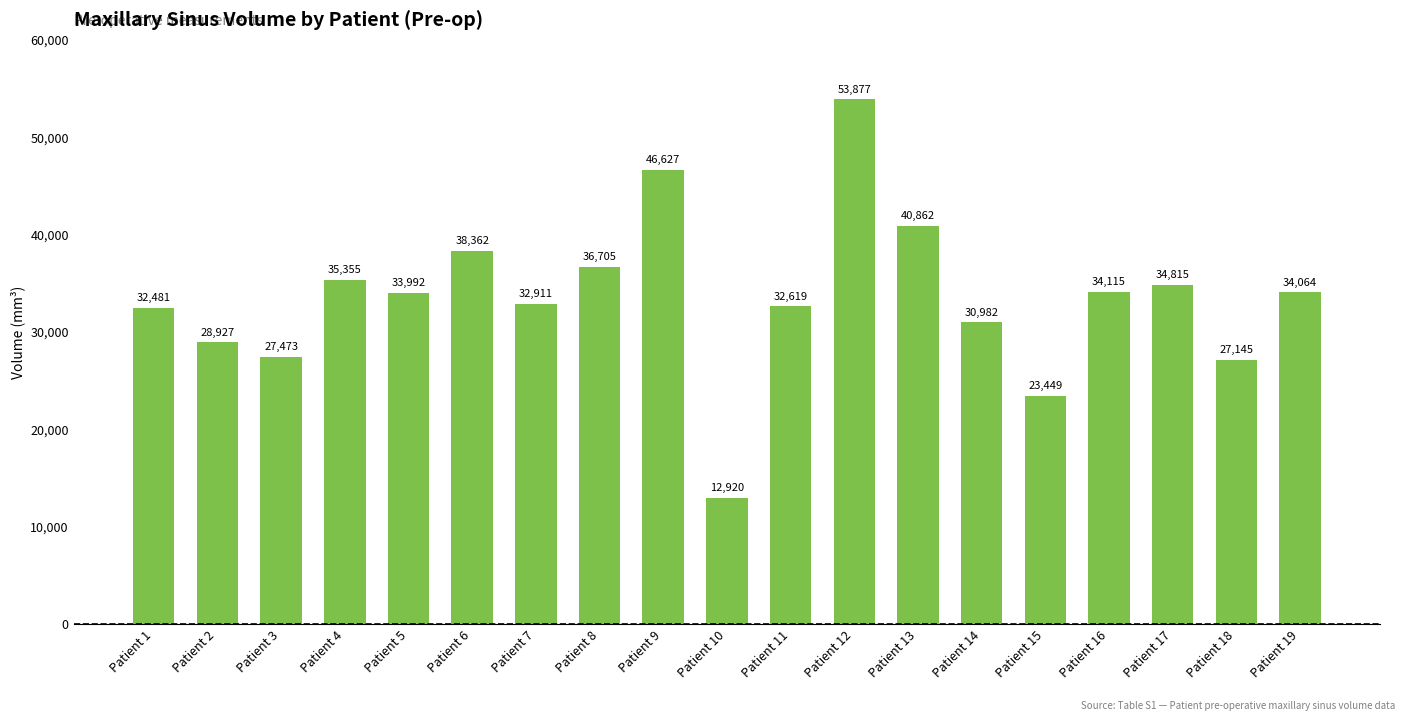

Approximately how many times larger is the value at Patient 18 compared to Patient 19?

0.8